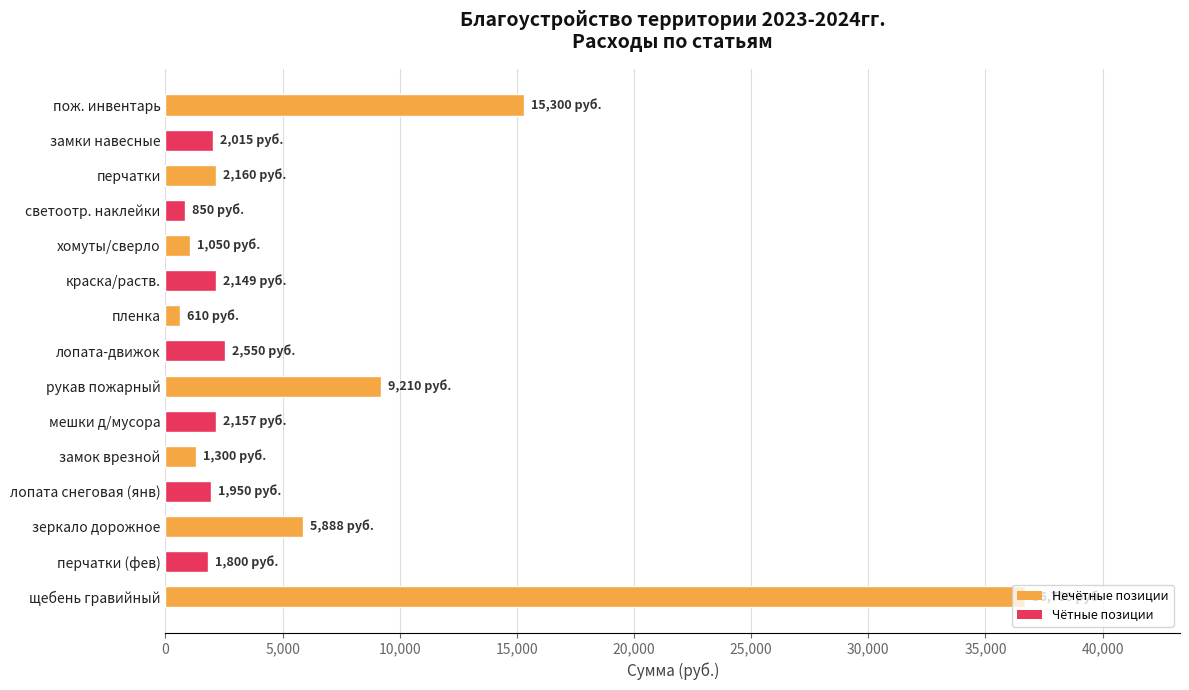

Count the number of categories in the chart.

15